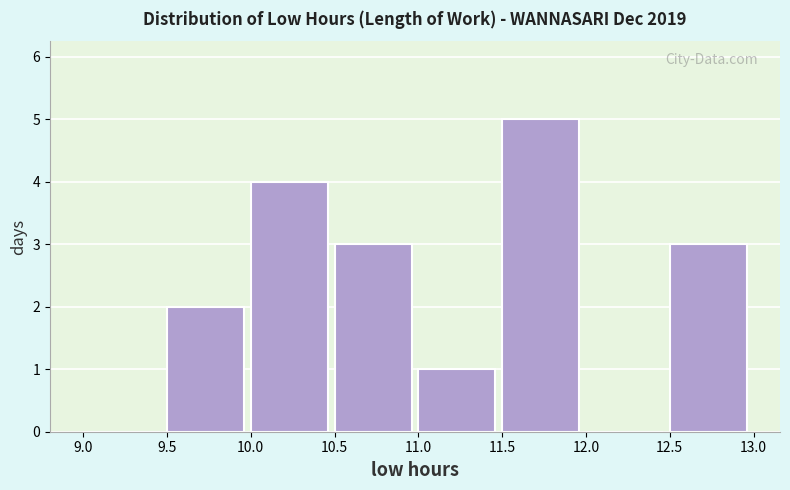

Over which range of the x-axis is the bar tallest?

11.5 to 12.0